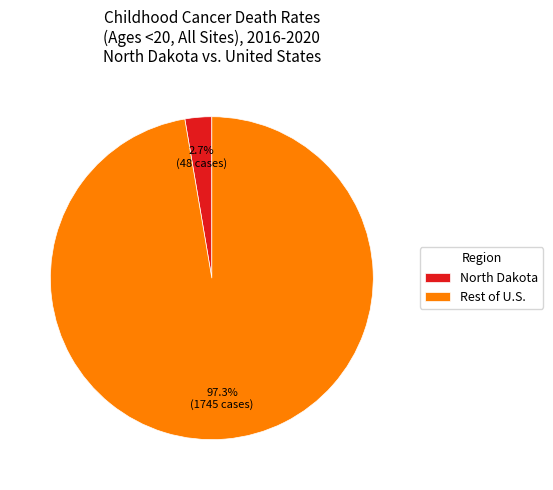

Between North Dakota and Rest of U.S., which is larger?

Rest of U.S.